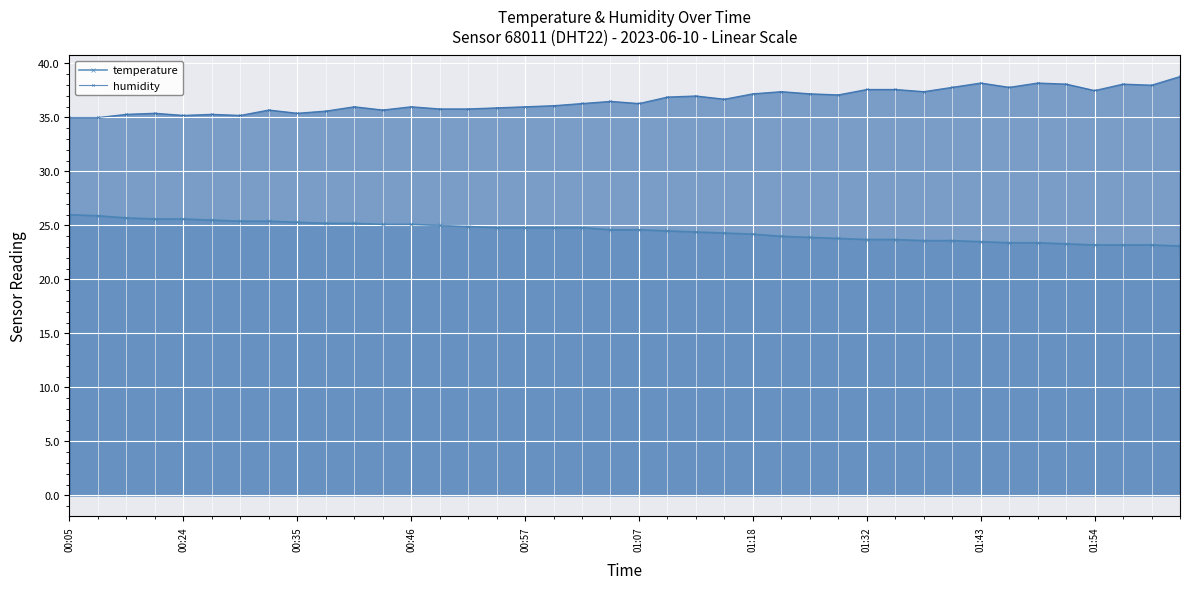

What is the sum of all temperature values?

979.3